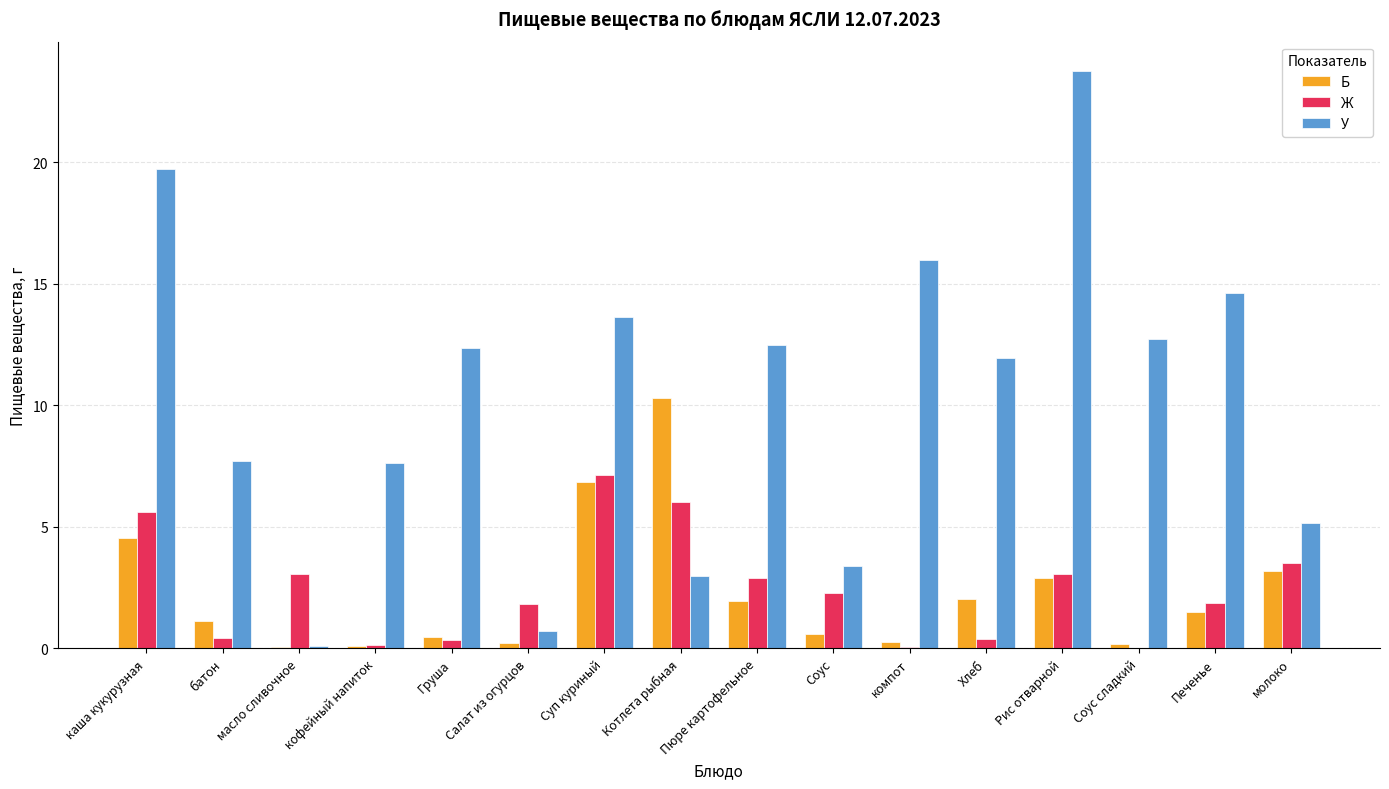

What is the sum of all Б values?

36.3